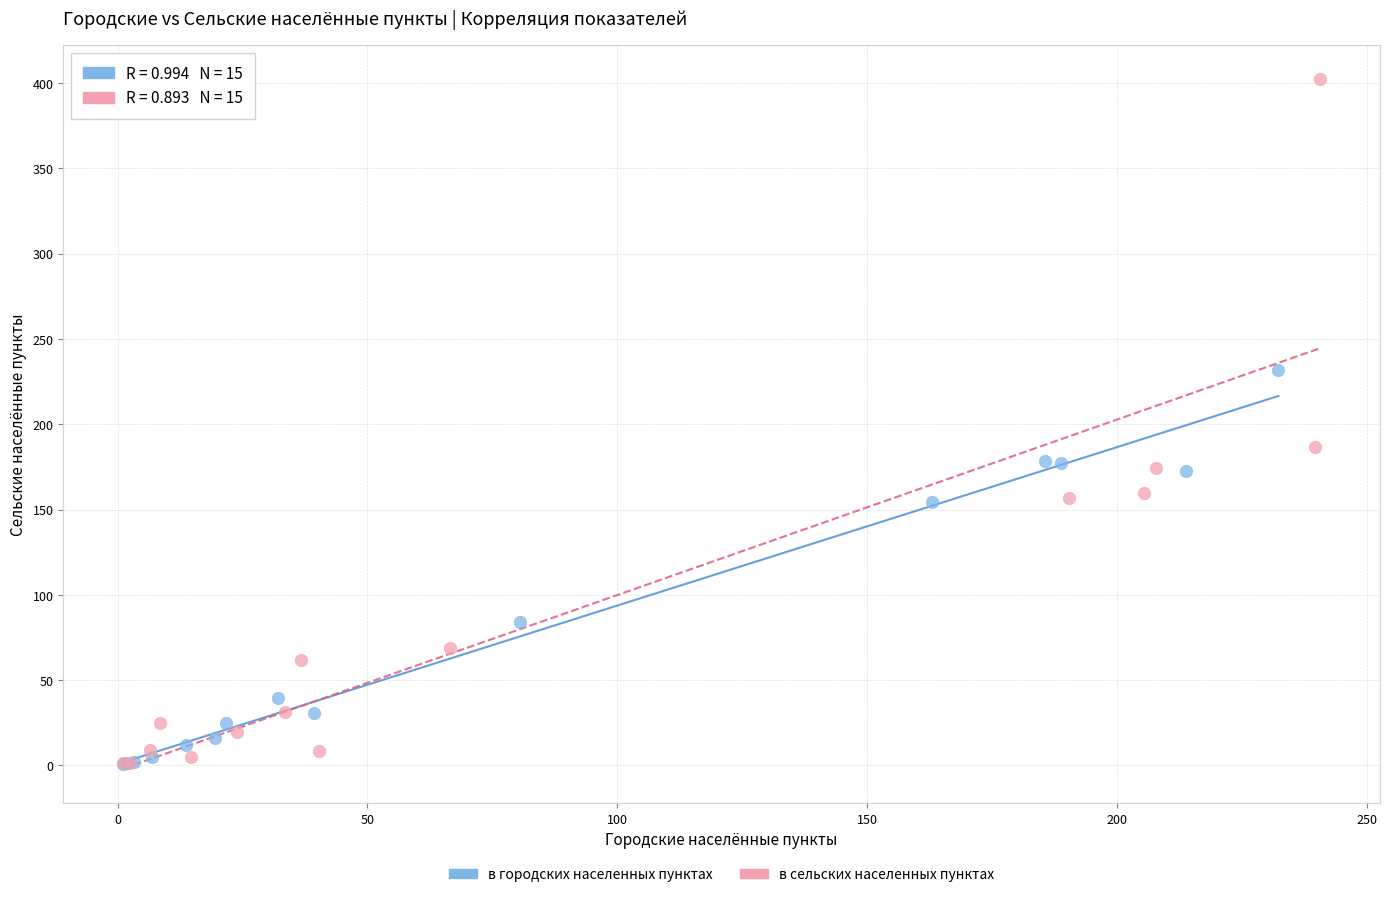

Which series contains the highest Y value?

в сельских населенных пунктах